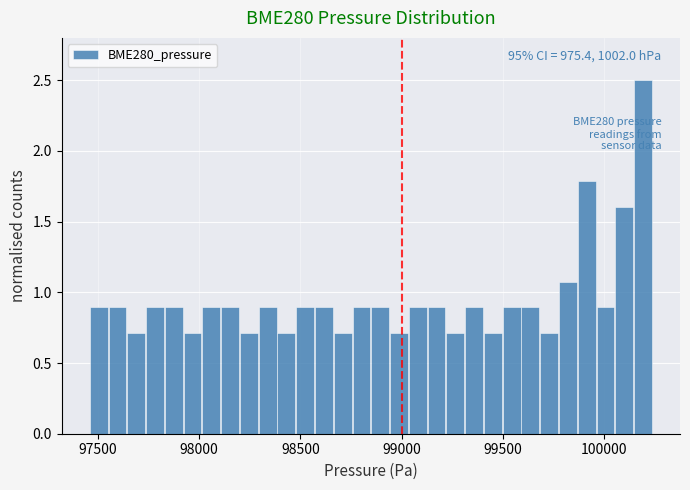

Around what value on the x-axis is the tallest bar? Give the approximate position of its centre, as read against the axis.

100200